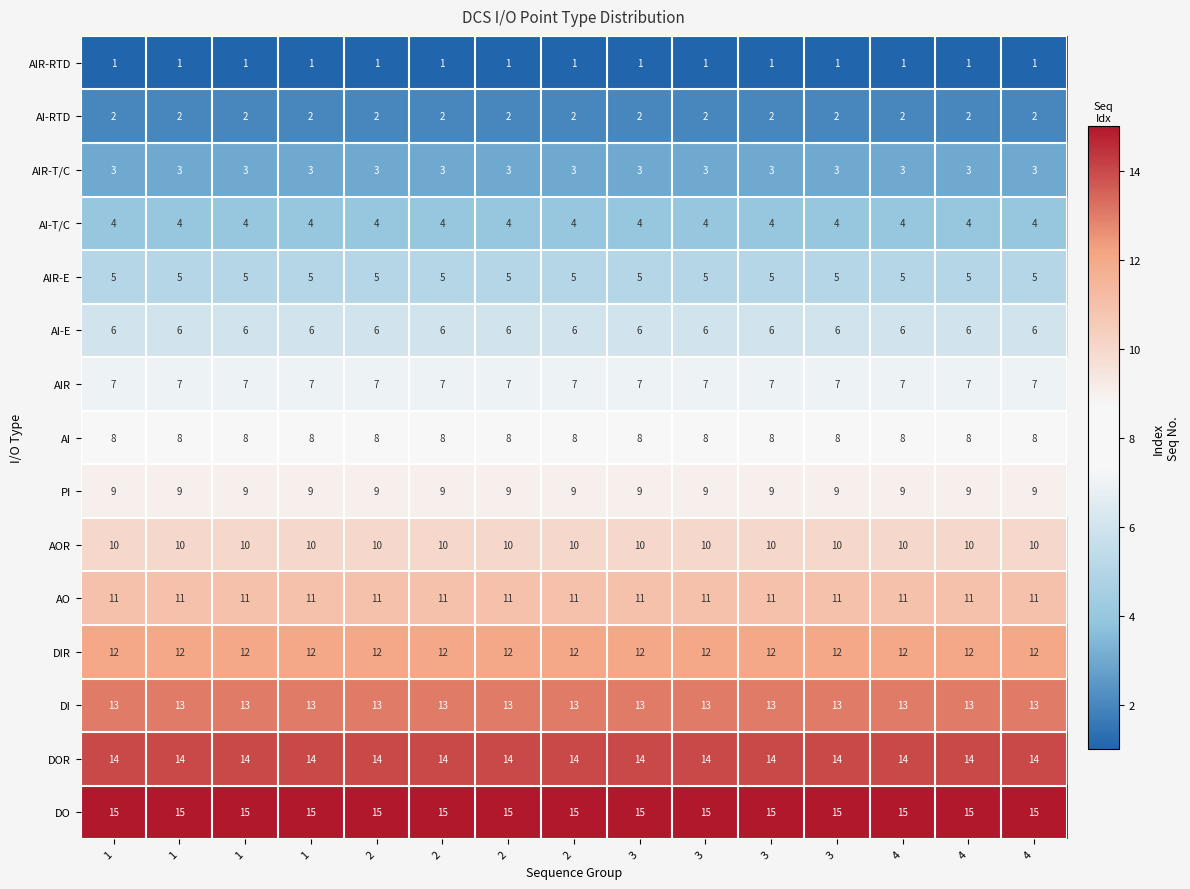

Which has a higher value, 4 or 2?

4